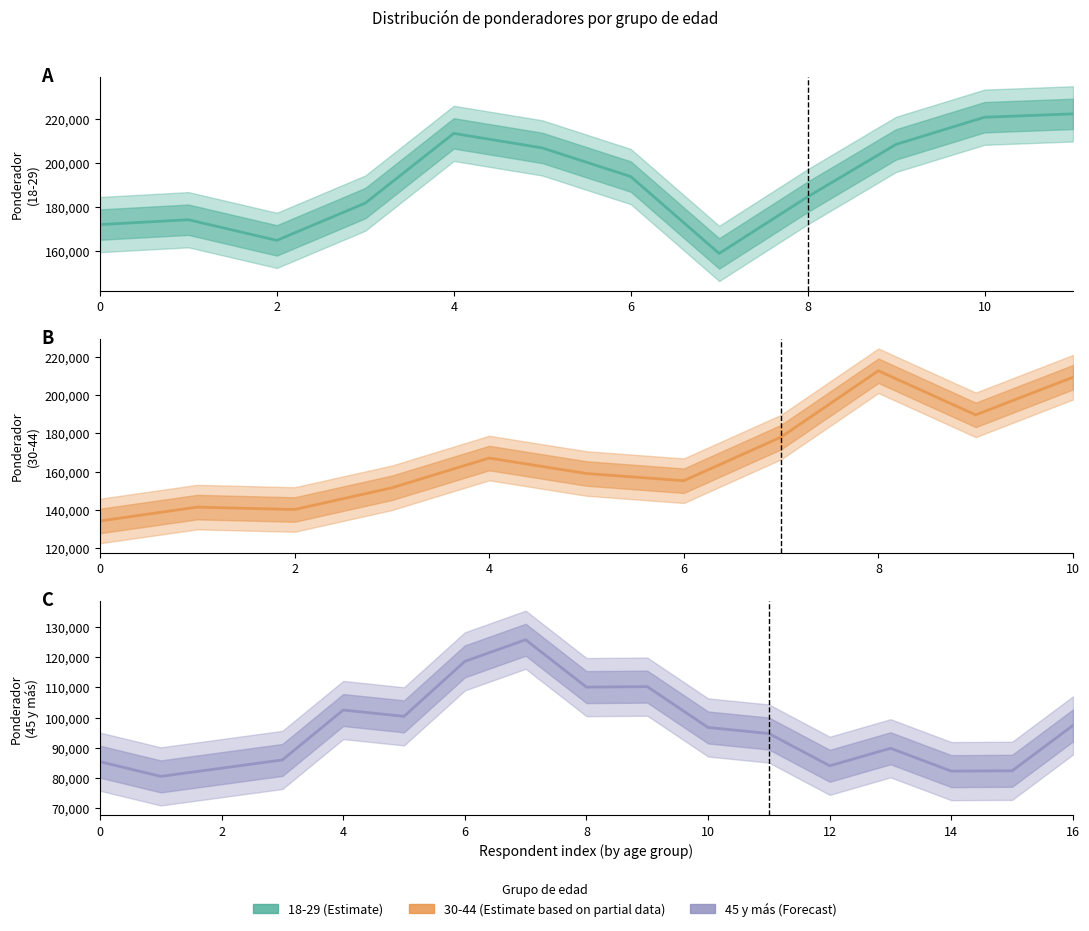

Reading left to right, extract all data points from this chart.

85403.9	80529.8	83249.2	85968.5	102480.1	100382.5	118570.8	125718.9	110057.8	110213.5	96710.3	94704.4	84039.0	89827.7	82266.1	82387.9	97385.5